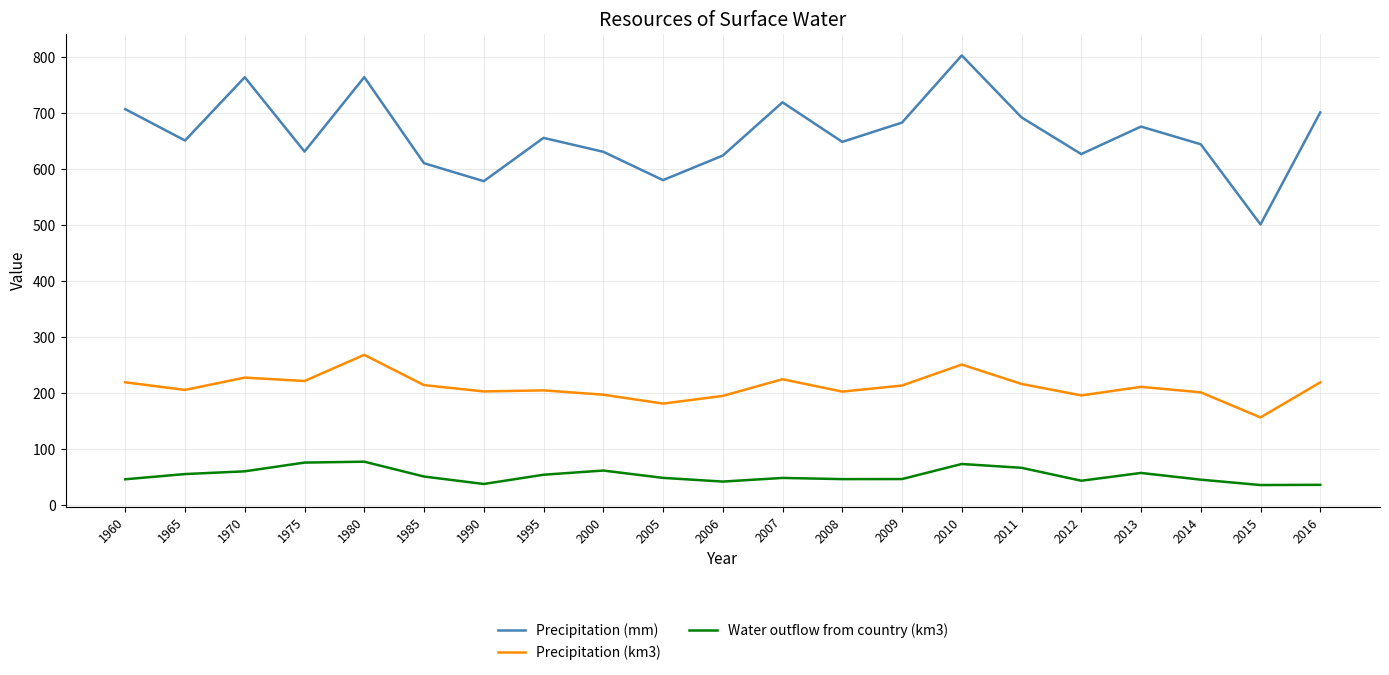

Which series changed the most between 2006 and 2007?

Precipitation (mm)